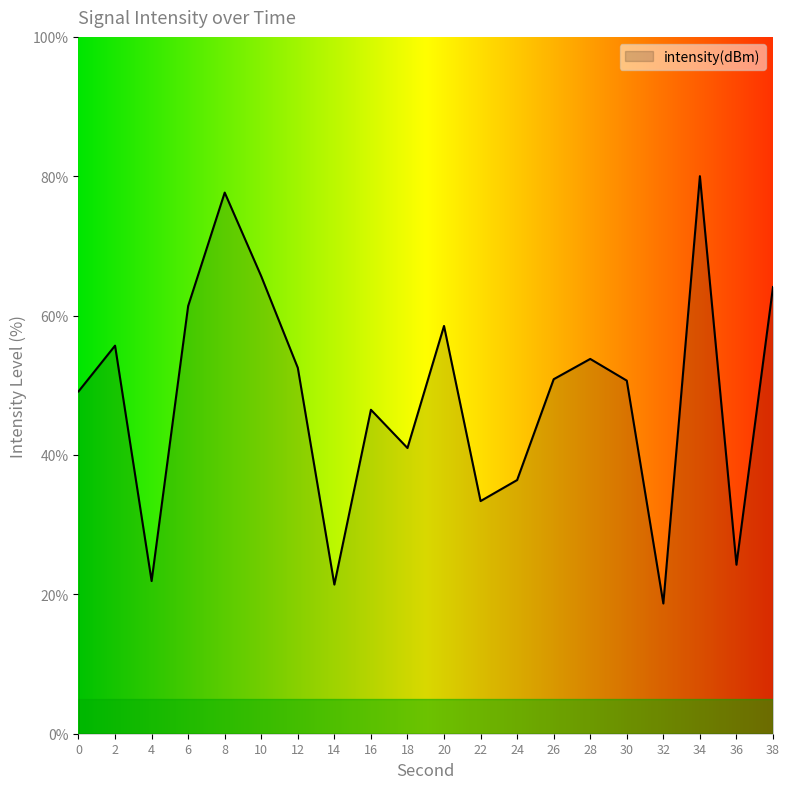

What is the maximum value shown in the chart?

80.0